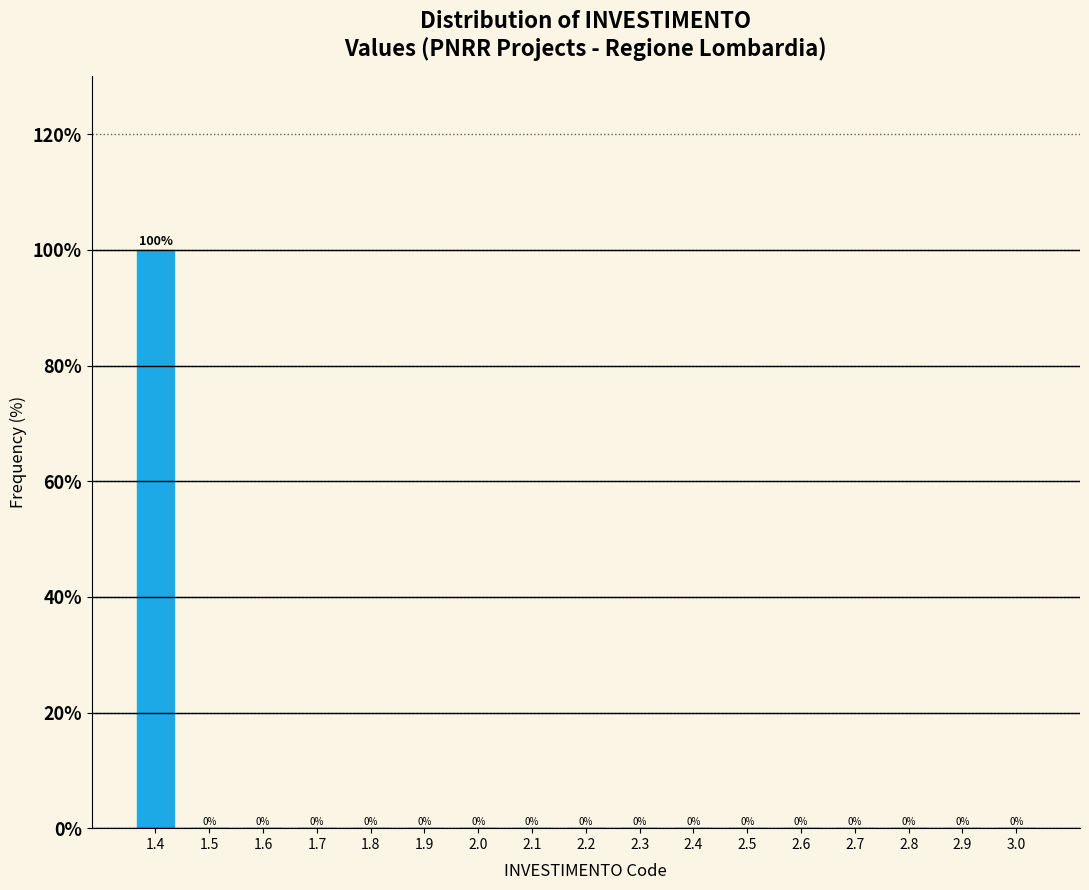

Reading left to right, transcribe all the data shown in this chart.

1.4=100	1.5=0	1.6=0	1.7=0	1.8=0	1.9=0	2.0=0	2.1=0	2.2=0	2.3=0	2.4=0	2.5=0	2.6=0	2.7=0	2.8=0	2.9=0	3.0=0